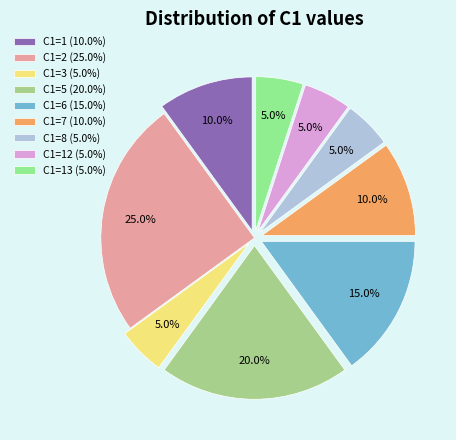

How many segments does this pie chart have?

9